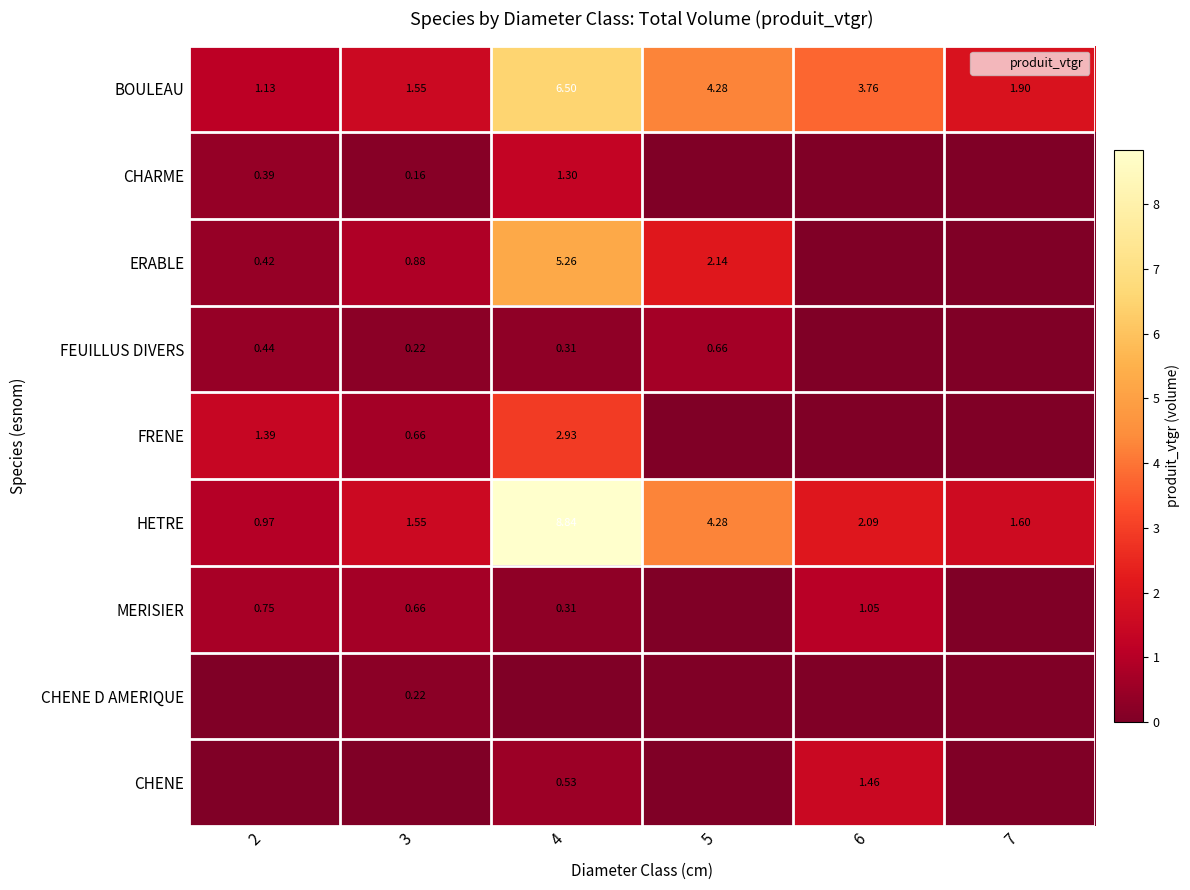

What is the total value across all series at 7?

3.5